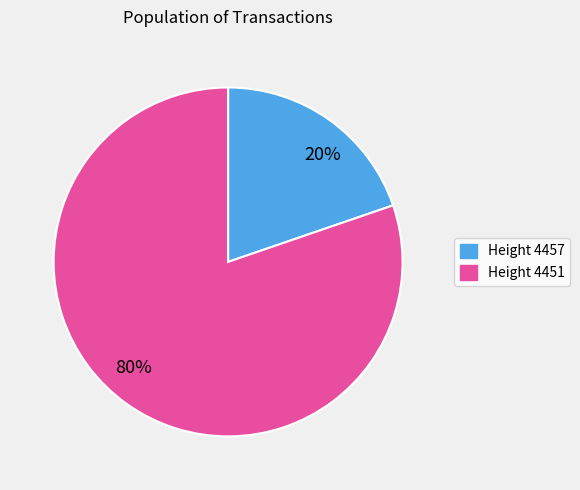

True or false: 20% accounts for 7% of the total.

False